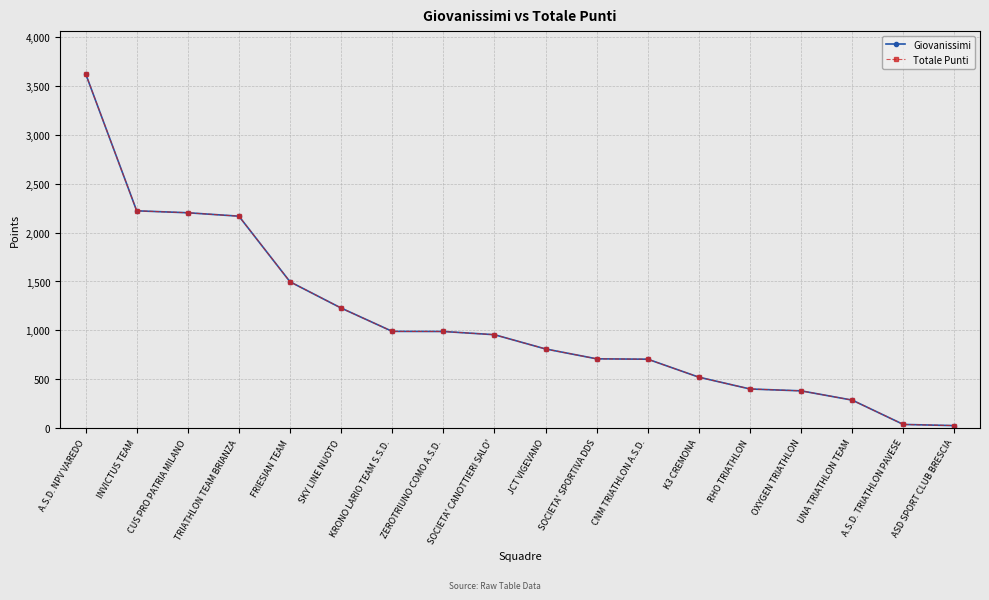

Rank the series at SKY LINE NUOTO from lowest to highest value.

Giovanissimi, Totale Punti